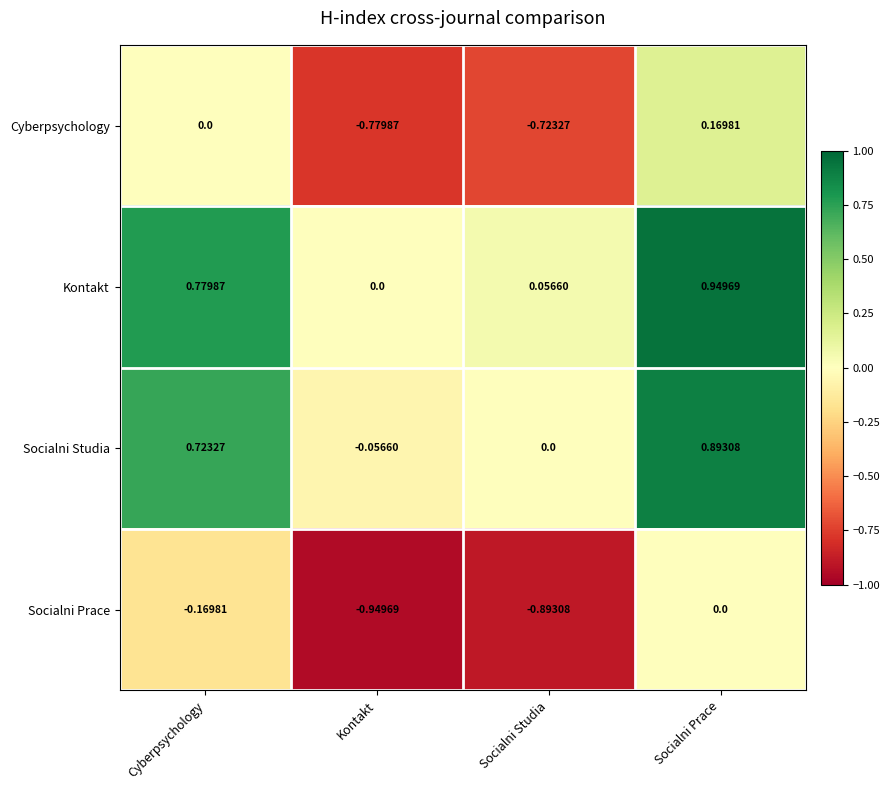

Where is Kontakt nearest to the value 0?

Kontakt